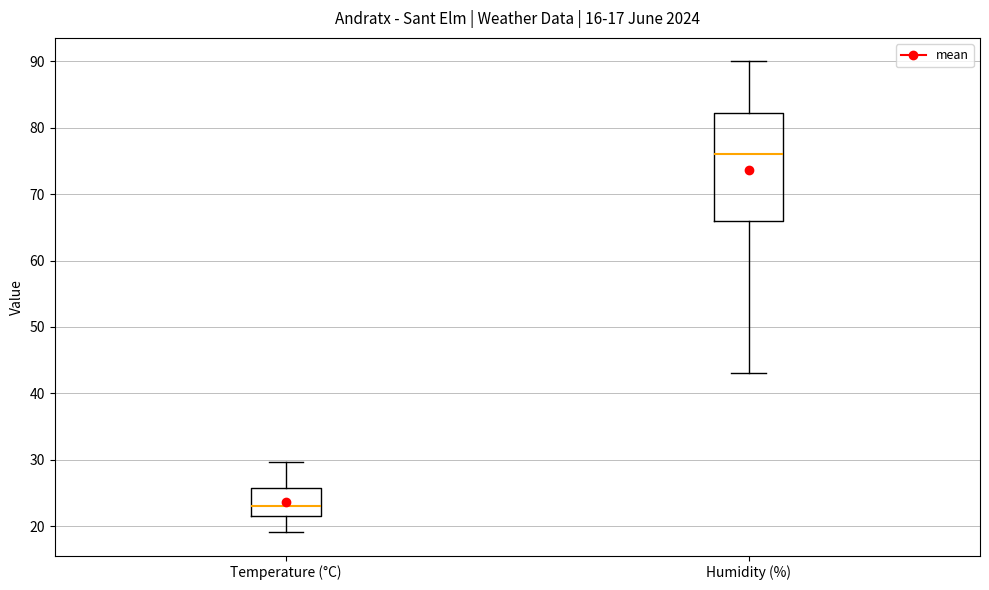

Reading left to right, transcribe this box plot: for each box, give where its median line is, the range the box spans, and where its two whiskers end, as read against the y-axis. The values are not printed on the chart, so give them approximately, as read against the axis.

Temperature (°C): median 23, box 22 to 26, whiskers 19 to 30
Humidity (%): median 76, box 66 to 82, whiskers 43 to 90